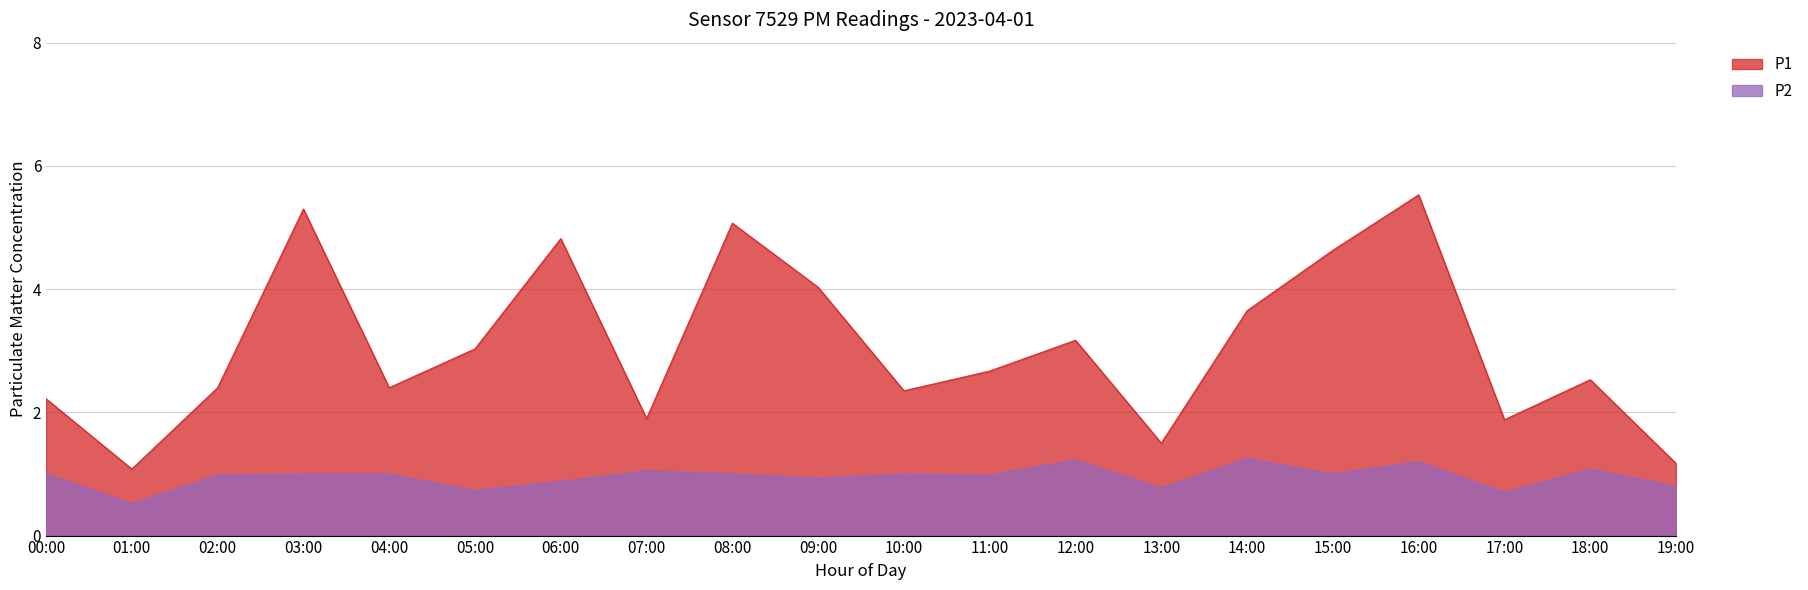

What is the label of the 20th point from the right?

00:00